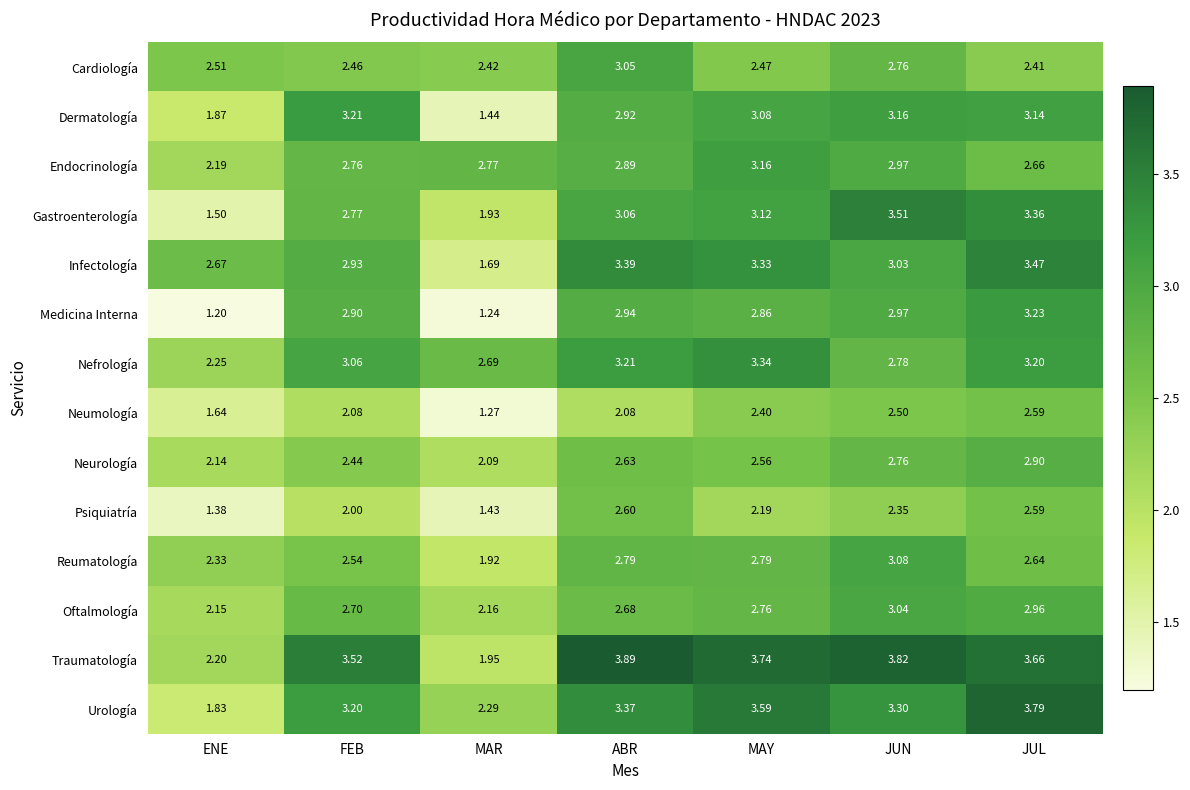

Which series changed the most between MAR and MAY?

Traumatología